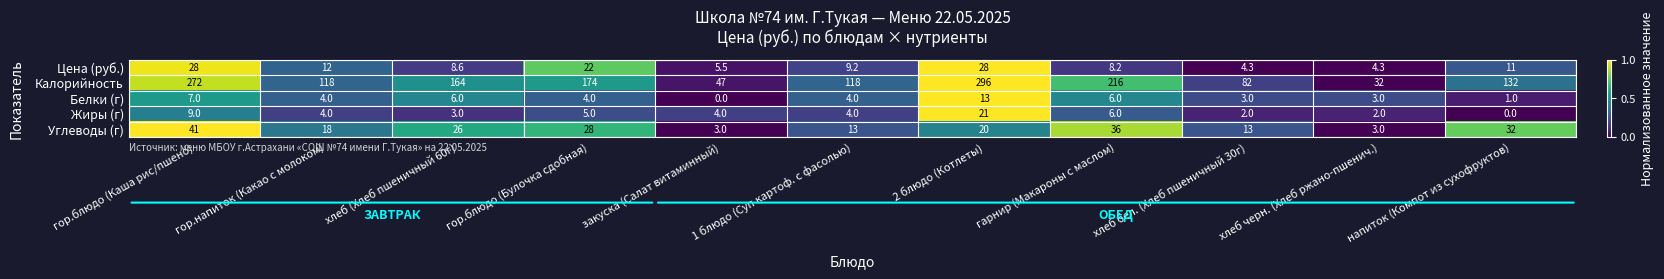

What is the sum of the Углеводы (г) values at 1 блюдо (Суп картоф. с фасолью) and гор.блюдо (Каша рис/пшено)?

54.0